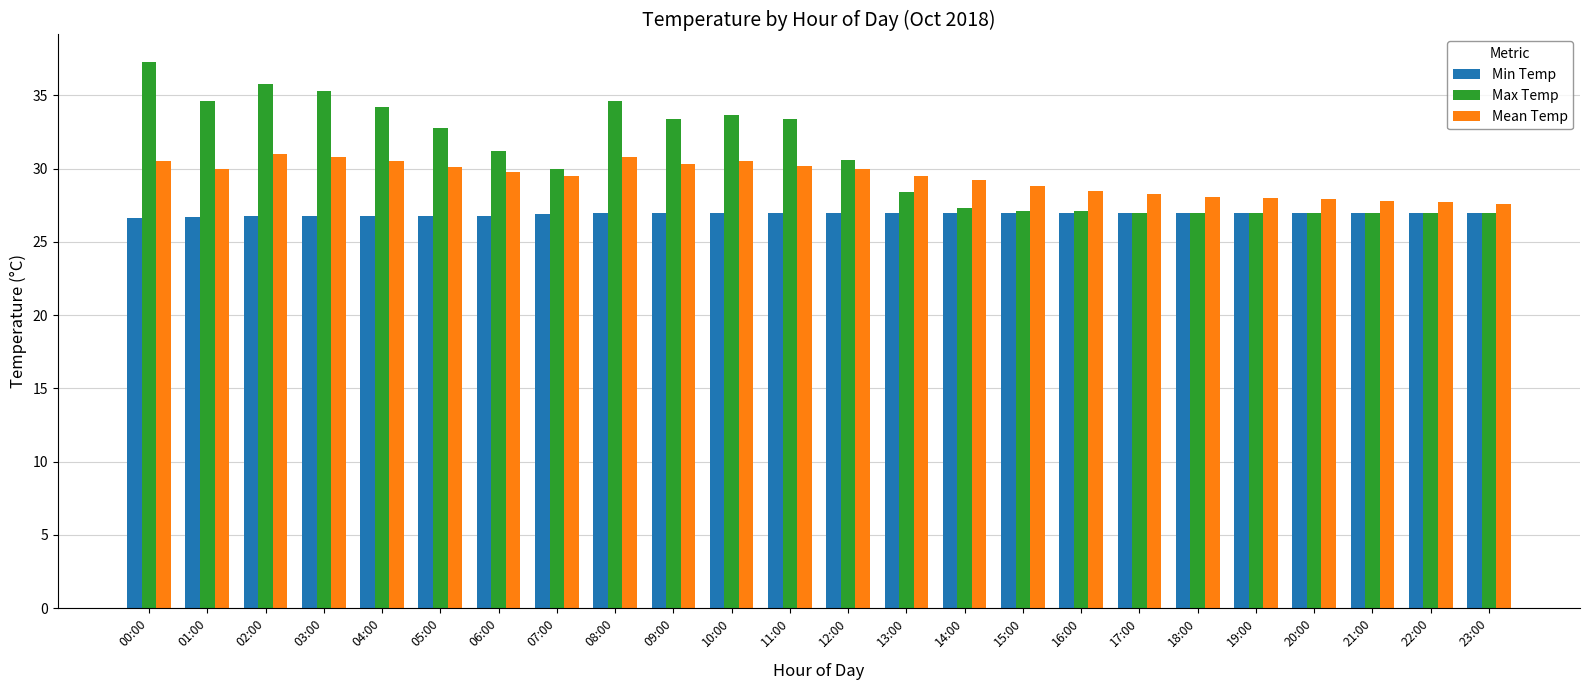

What is the difference between the maximum and minimum values in the Max Temp series?

10.3